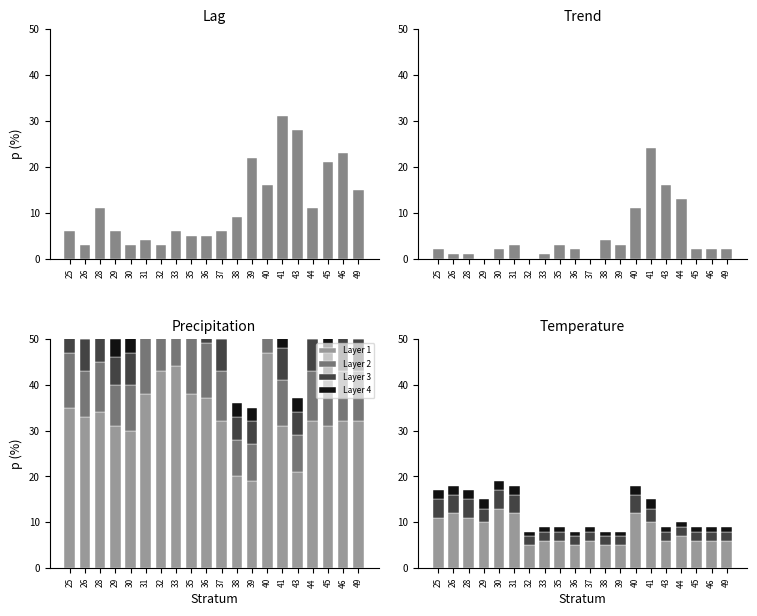

What is the value of the Layer 2 bar at the 6th from the left?

4